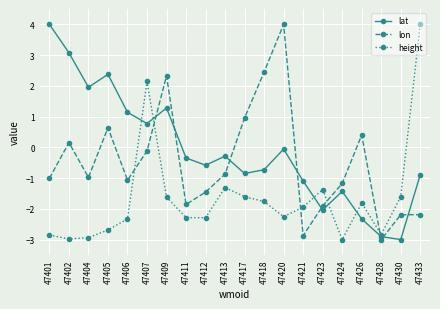

What is the lowest value of the lon series?

-3.0